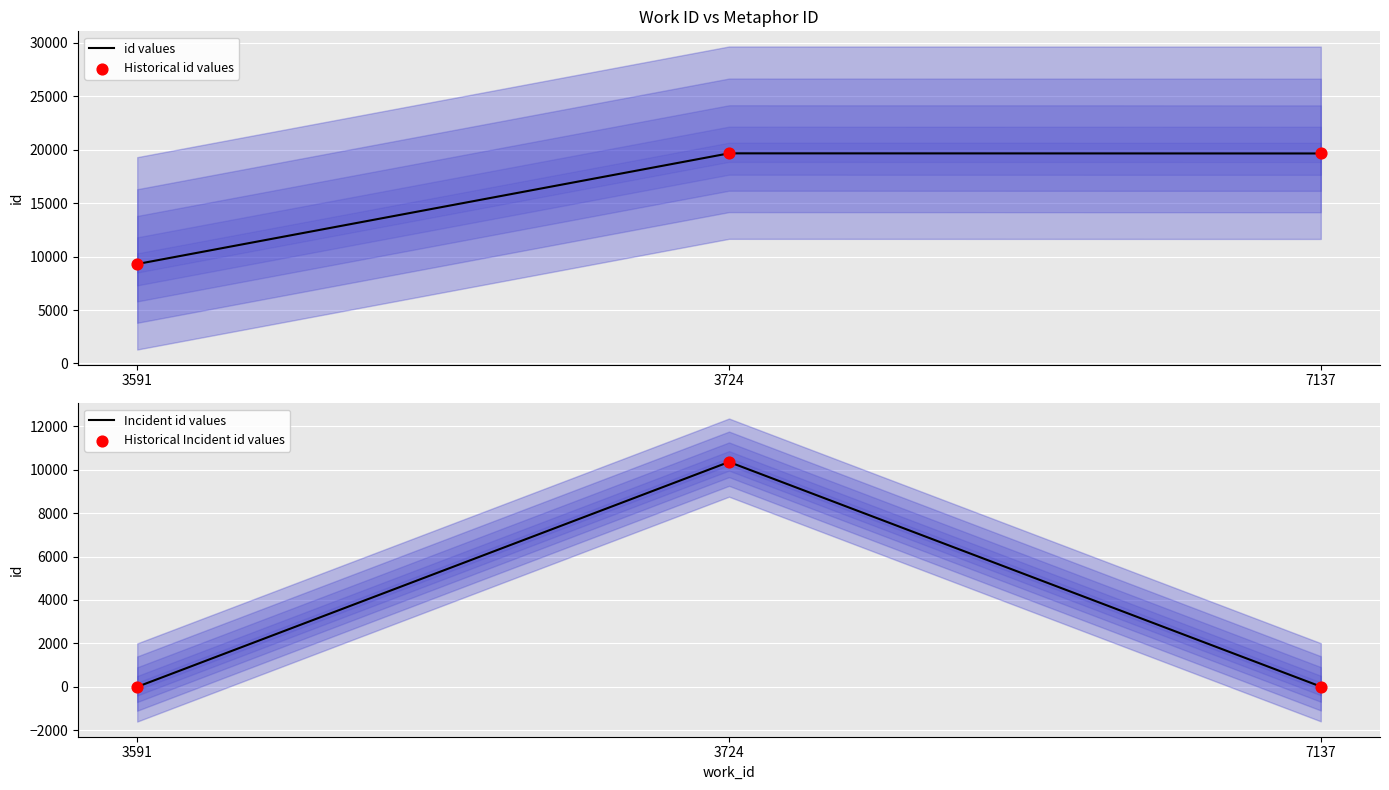

Which series has the largest total across all categories?

id values